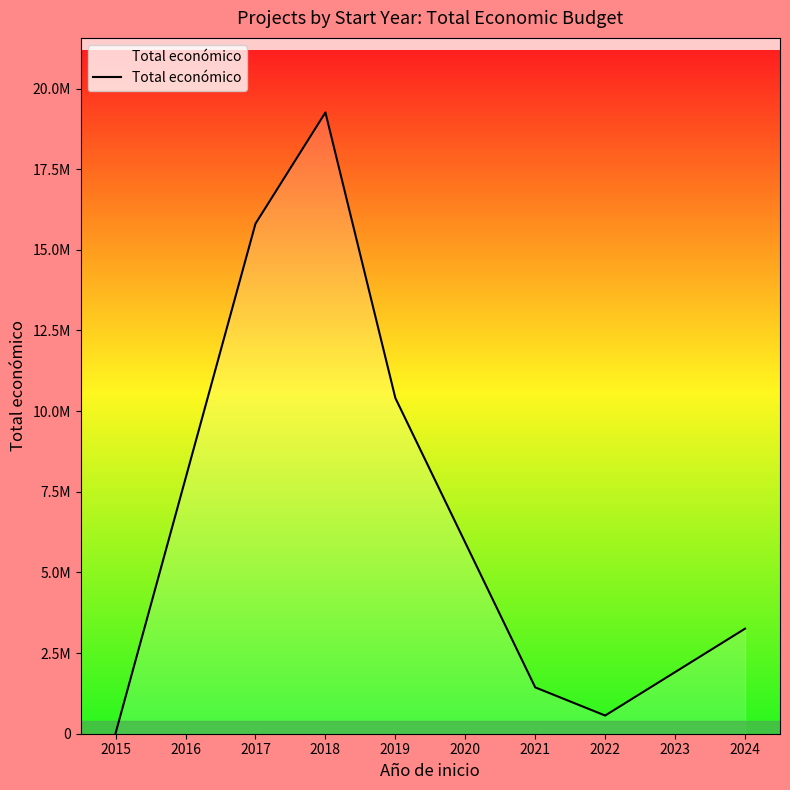

Does the chart display data point markers on the line(s)?

No